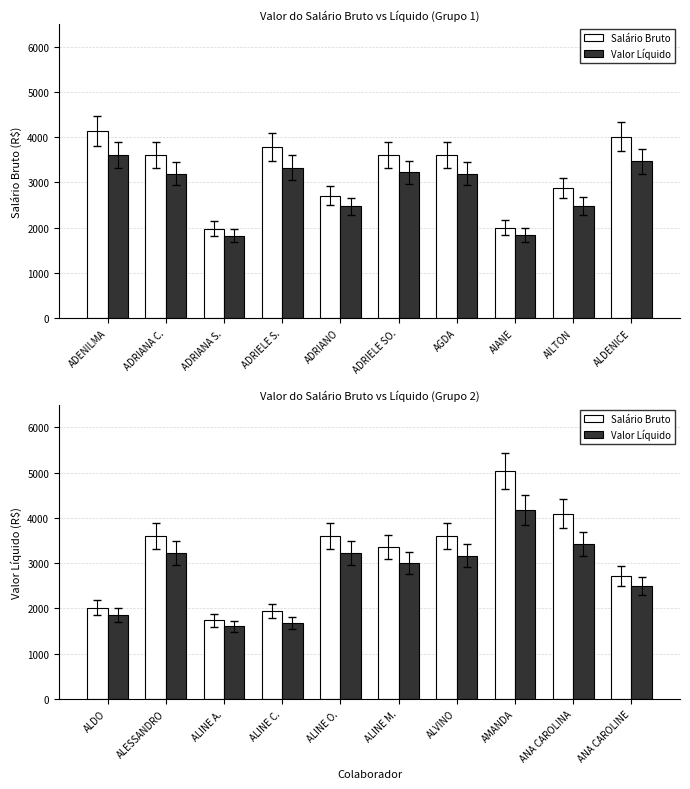

What is the lowest value of the Valor Líquido series?

1597.7